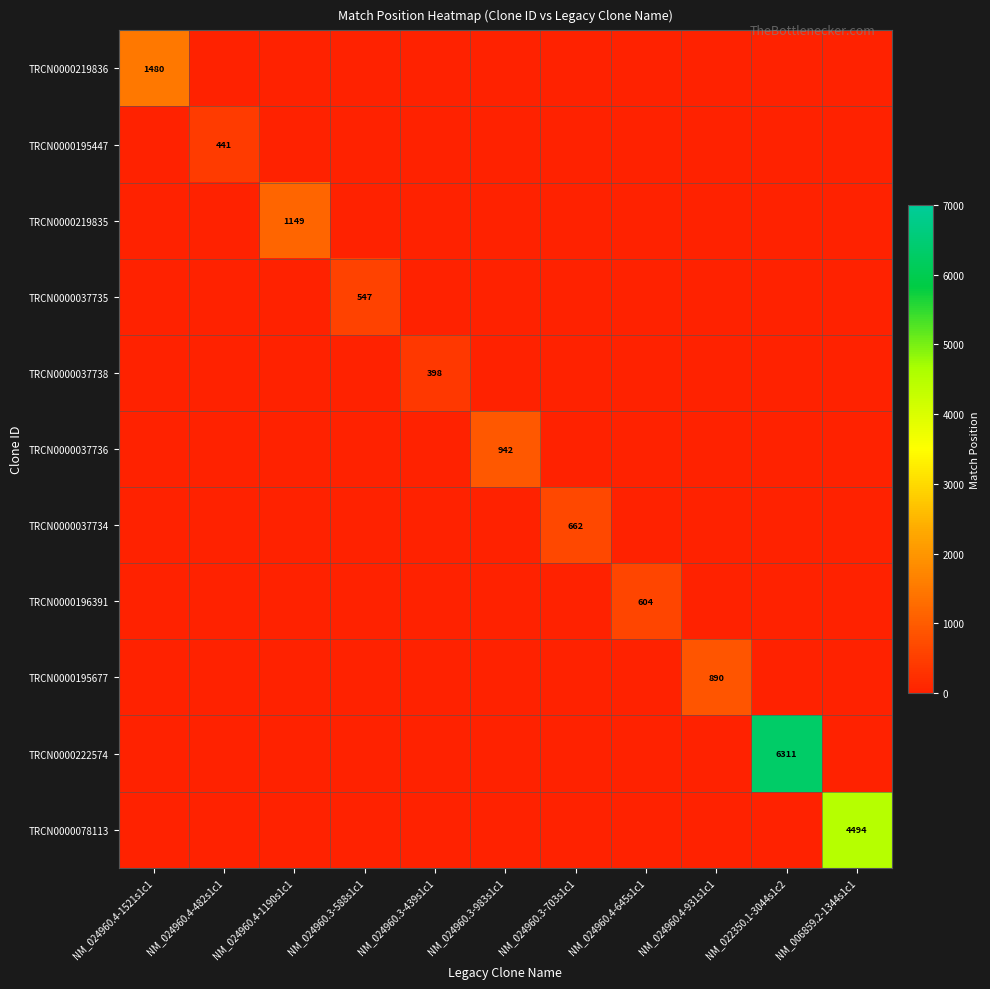

Is it true that TRCN0000195447 equals 441 at NM_024960.4-482s1c1?

True